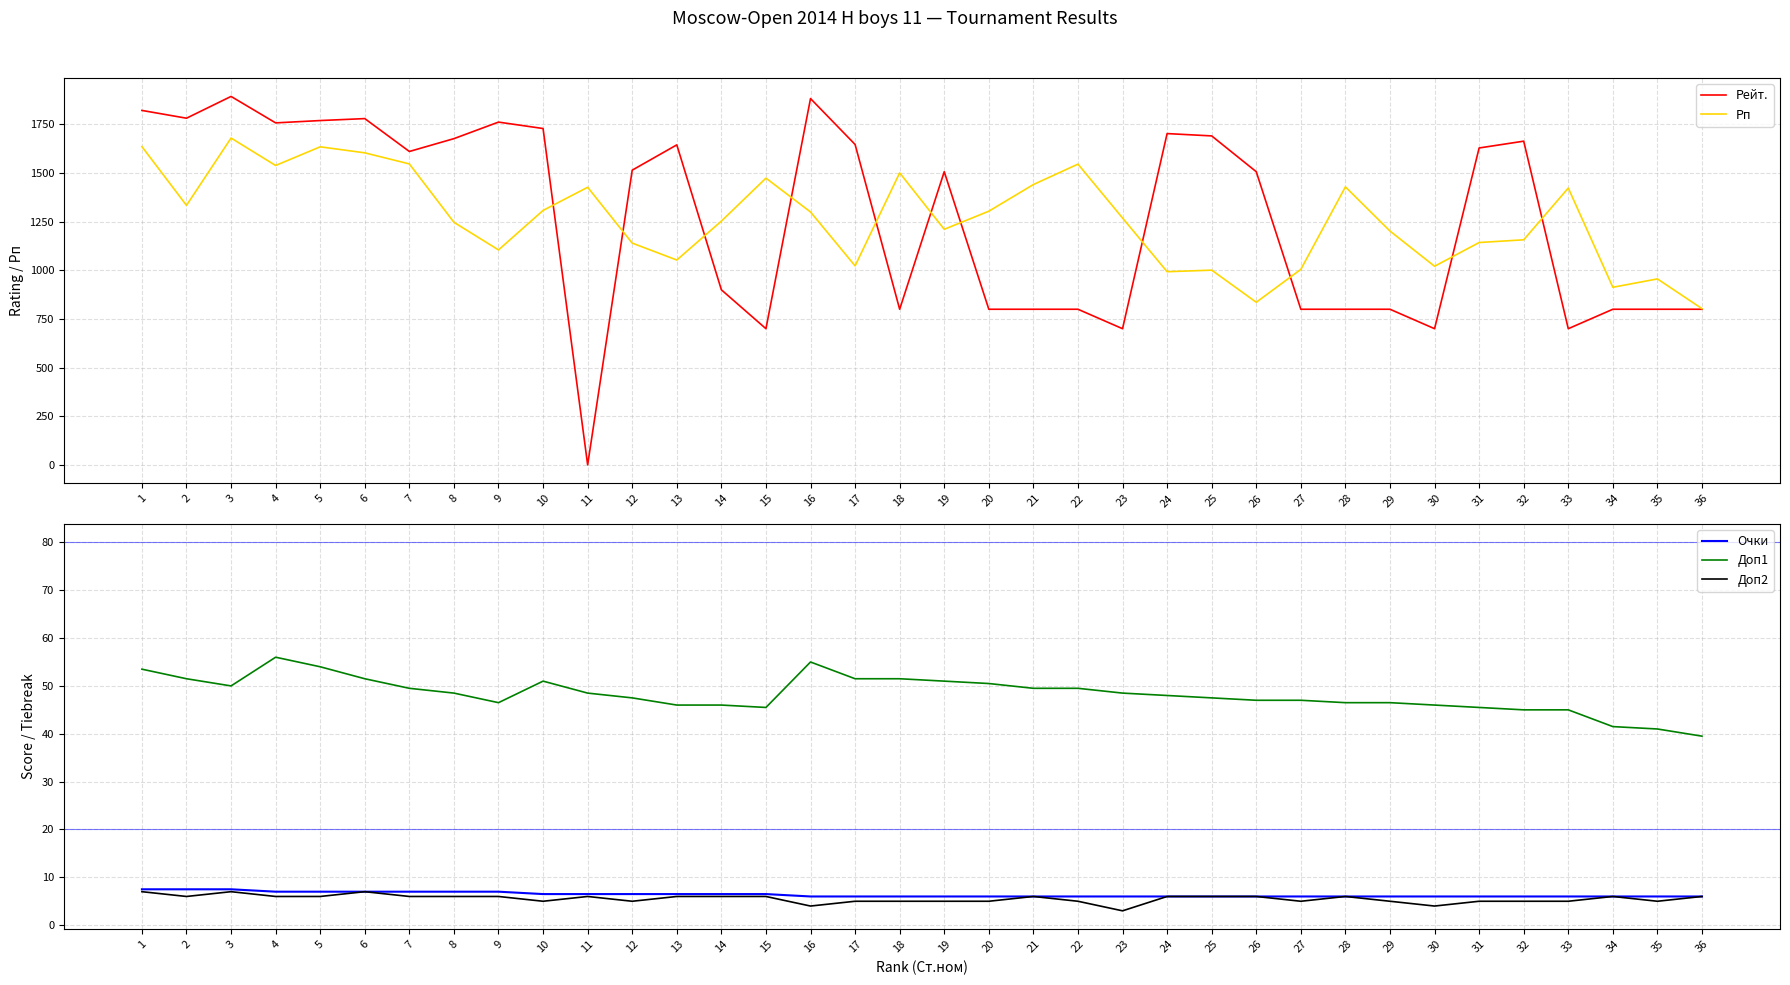

At which category is the sum across all series the highest?

3